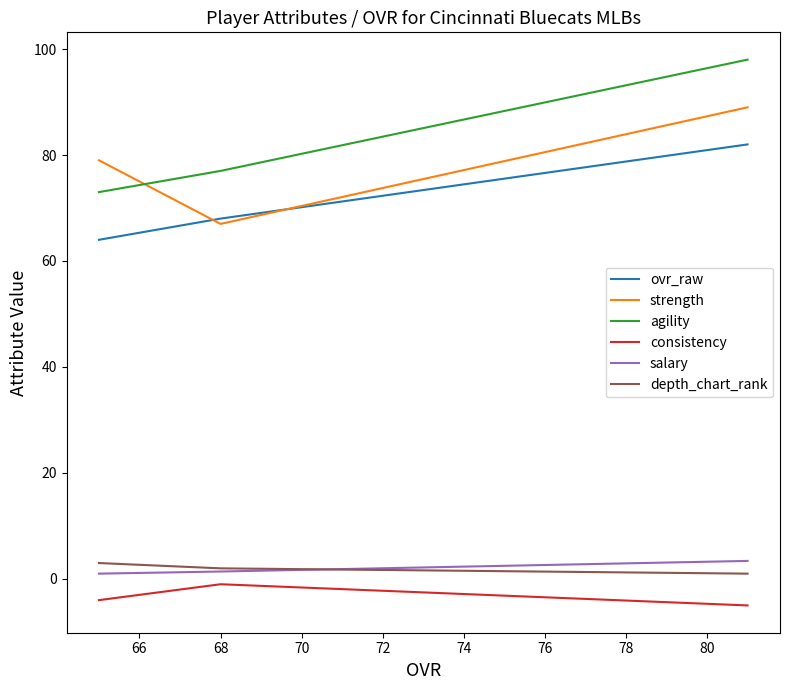

Is this an area chart (filled region under the line)?

No